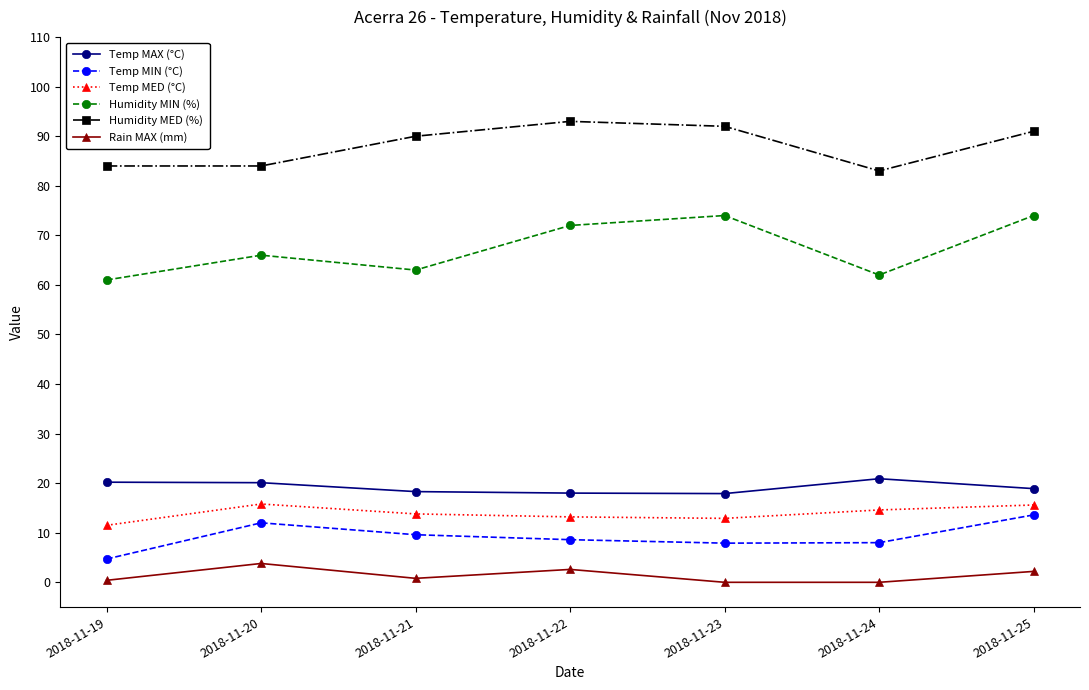

Is the value of Rain MAX (mm) at 2018-11-21 greater than the value of Humidity MIN (%) at 2018-11-25?

No